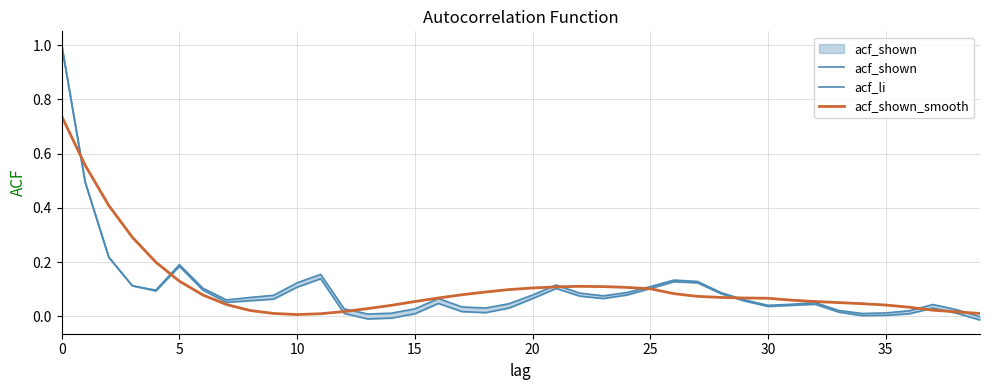

How many values in acf_li are above zero?

37